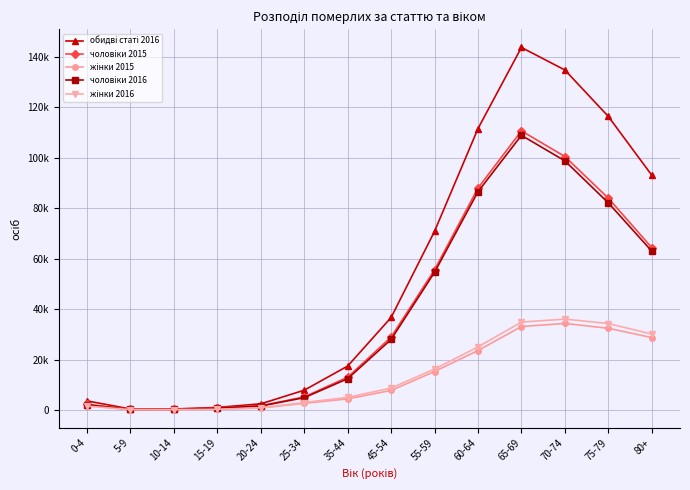

What is the label of the 9th point from the right?

25-34